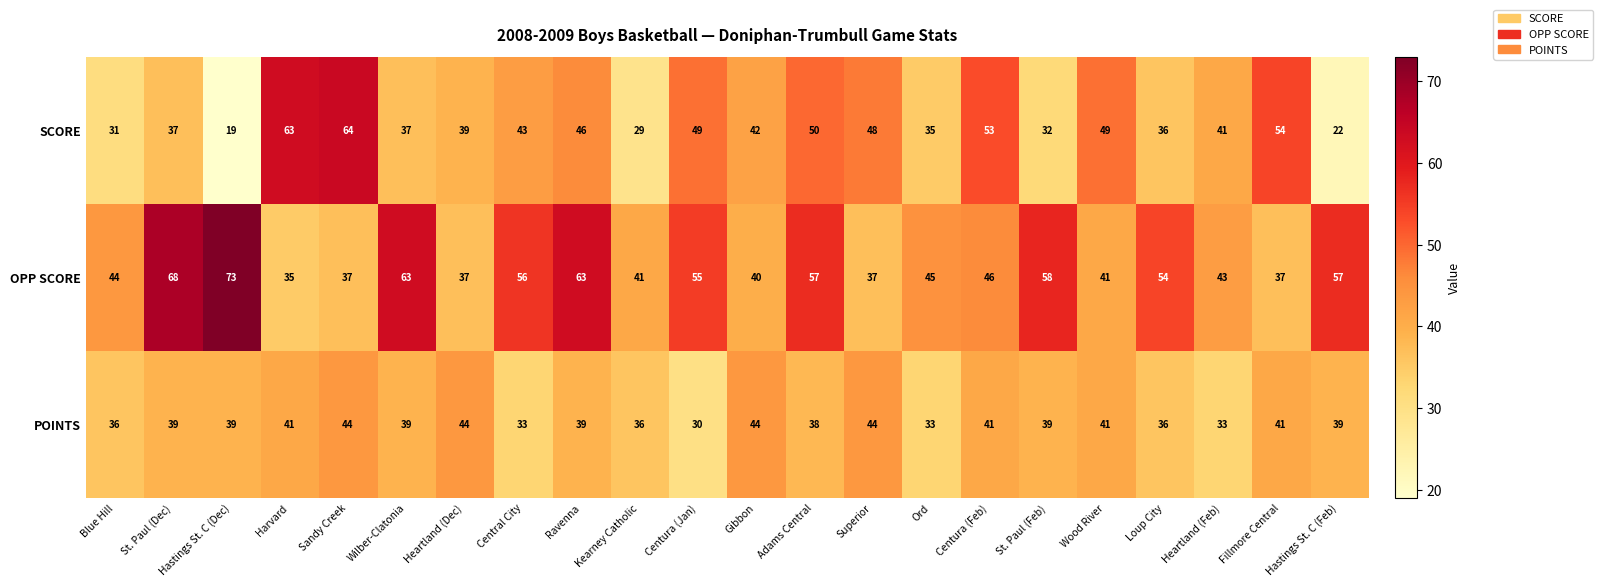

Is it true that POINTS equals 39 at Hastings St. C (Feb)?

True